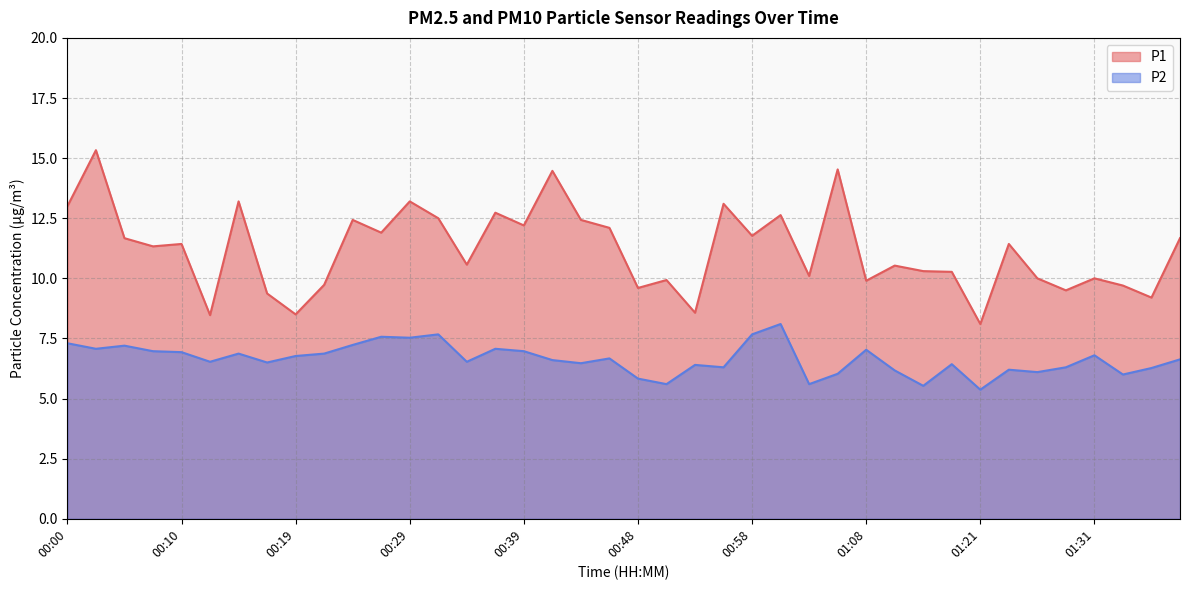

At which category does P1 reach its first local valley?

00:07